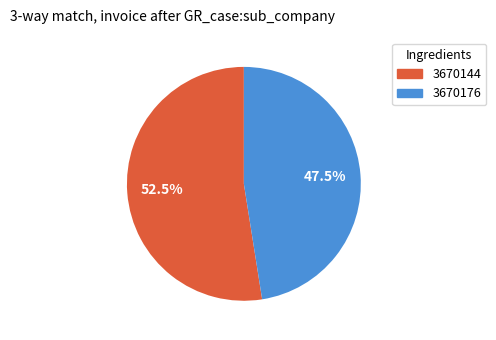

Rank the categories by value from lowest to highest.

3670176, 3670144